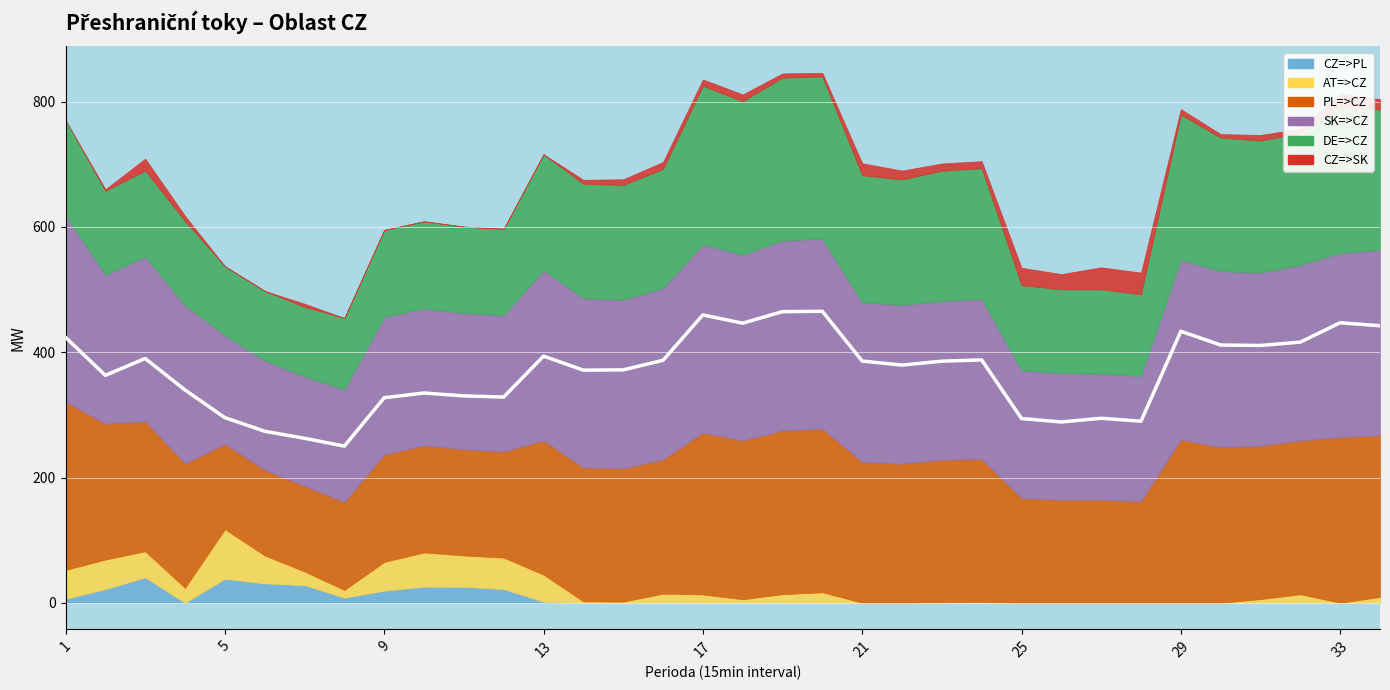

What is the average value of the AT=>CZ series?

19.4